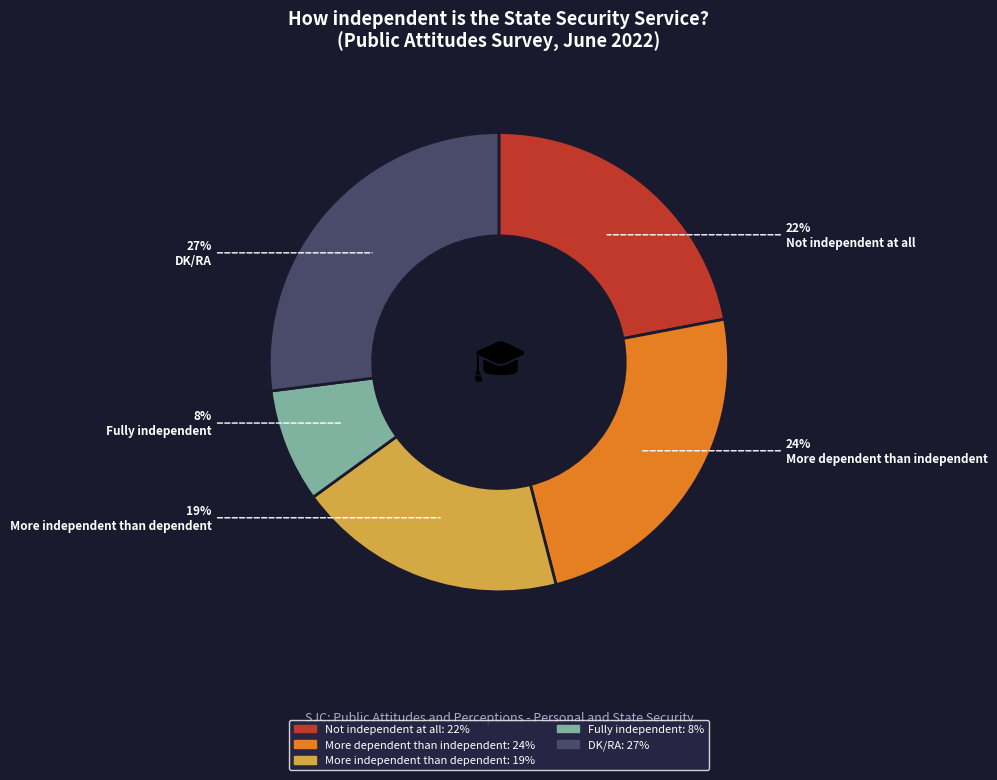

To the nearest percent, what is the combined percentage of More dependent than independent and DK/RA?

51%